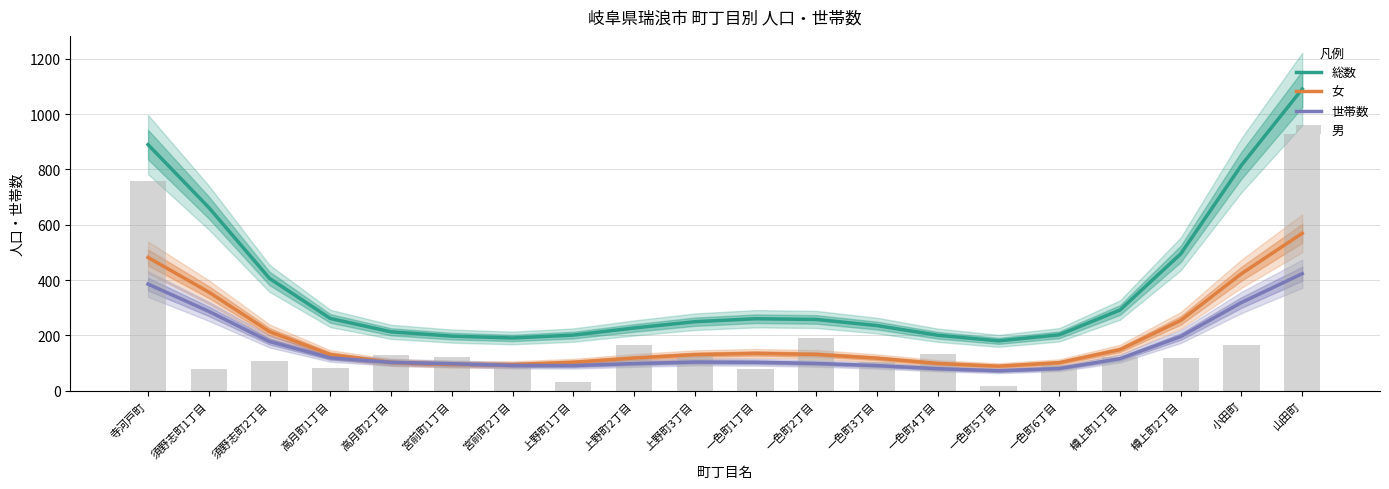

What is the spread (max minus min) of values at 上野町1丁目?

170.2